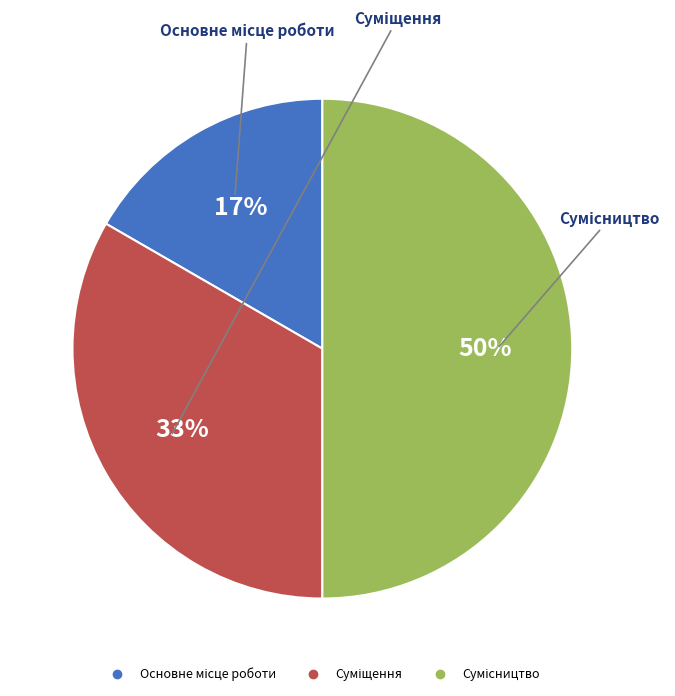

To the nearest percent, what is the average slice percentage?

33%